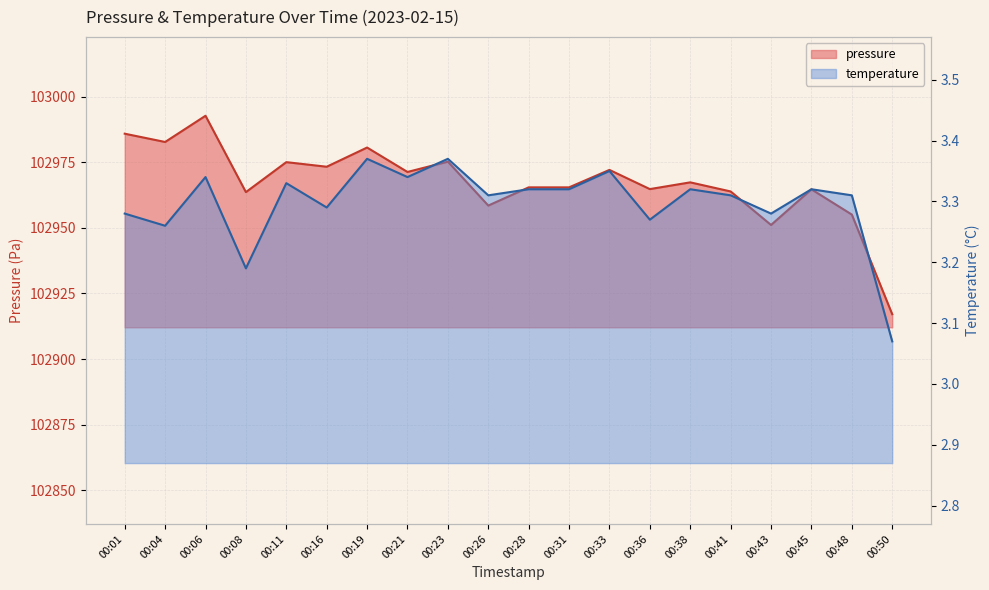

Where is the first local minimum for temperature?

00:04